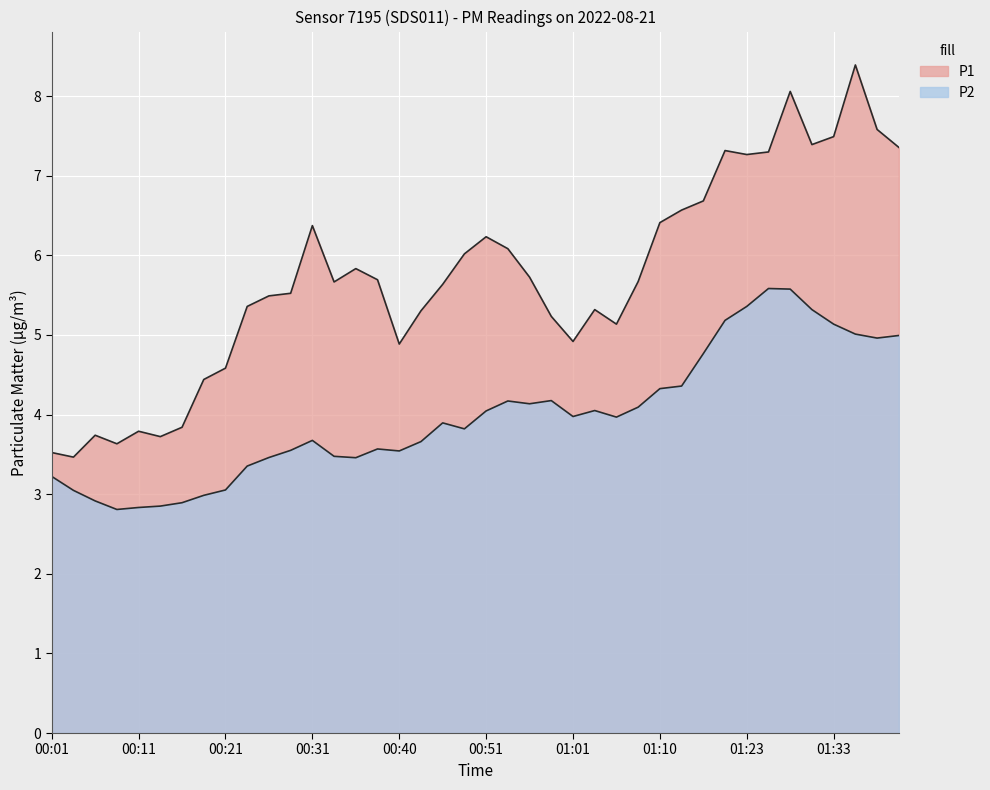

What is the label of the 18th point from the left?

00:43